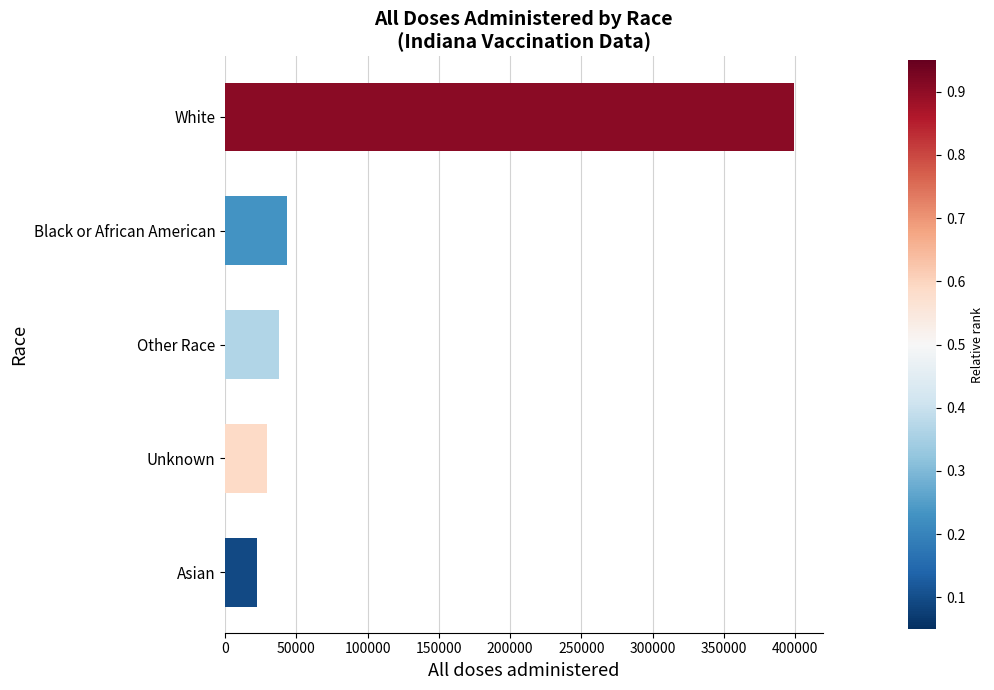

Is it true that the value at Other Race is 20969?

False